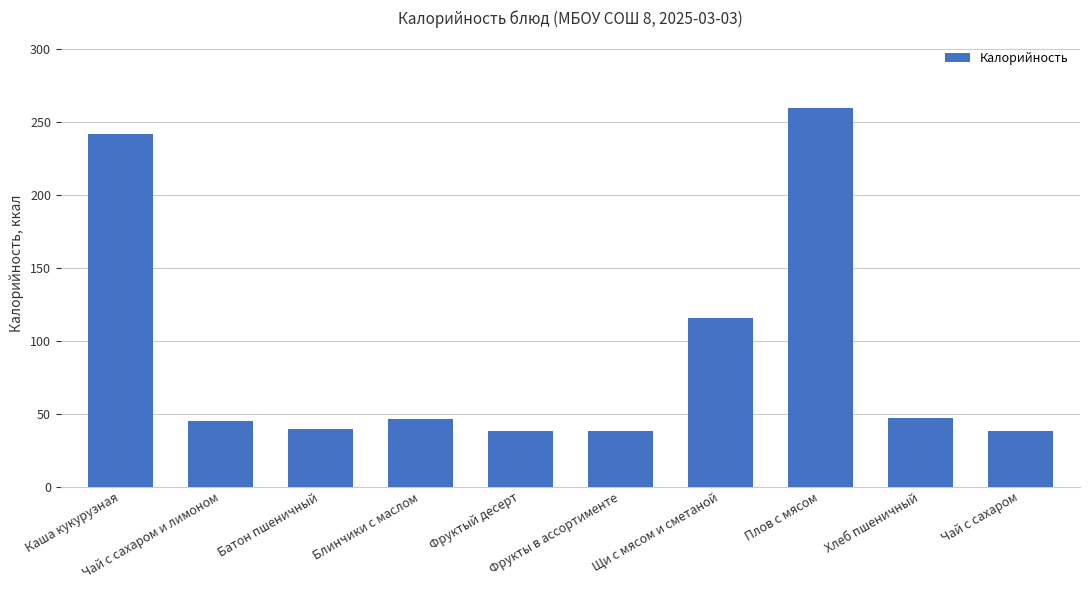

What is the label of the 9th bar from the left?

Хлеб пшеничный